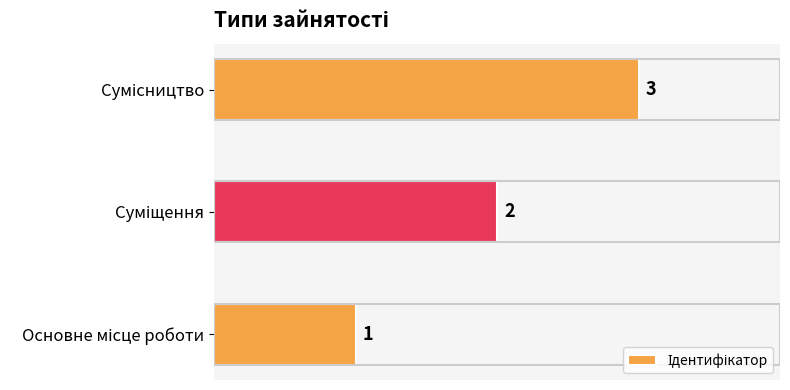

How many values are between 1 and 3?

3